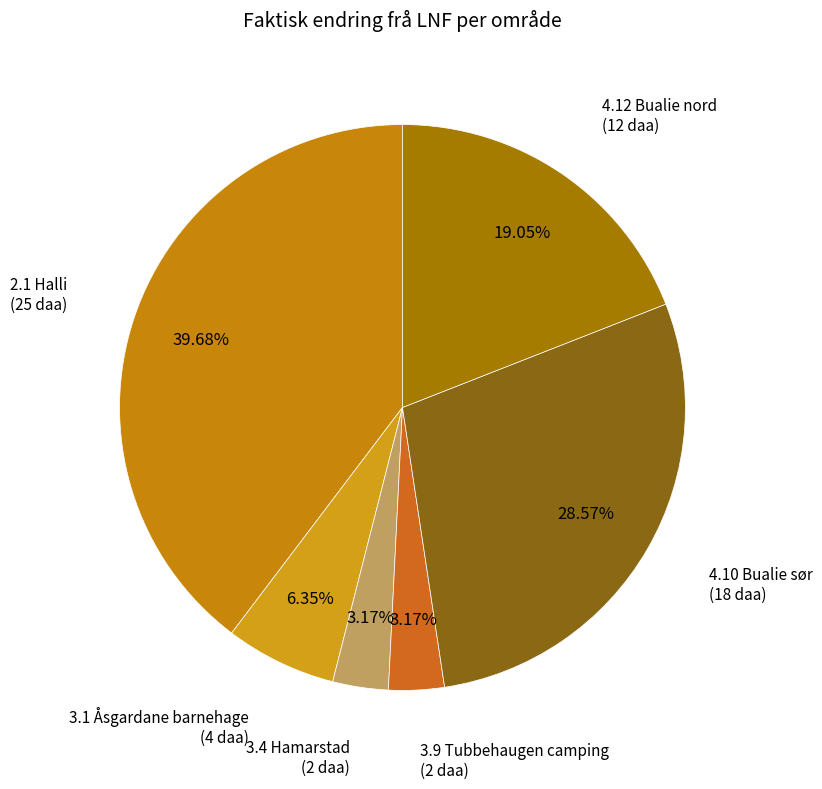

Do 3.9 Tubbehaugen camping and 2.1 Halli together represent more than half of the pie?

No